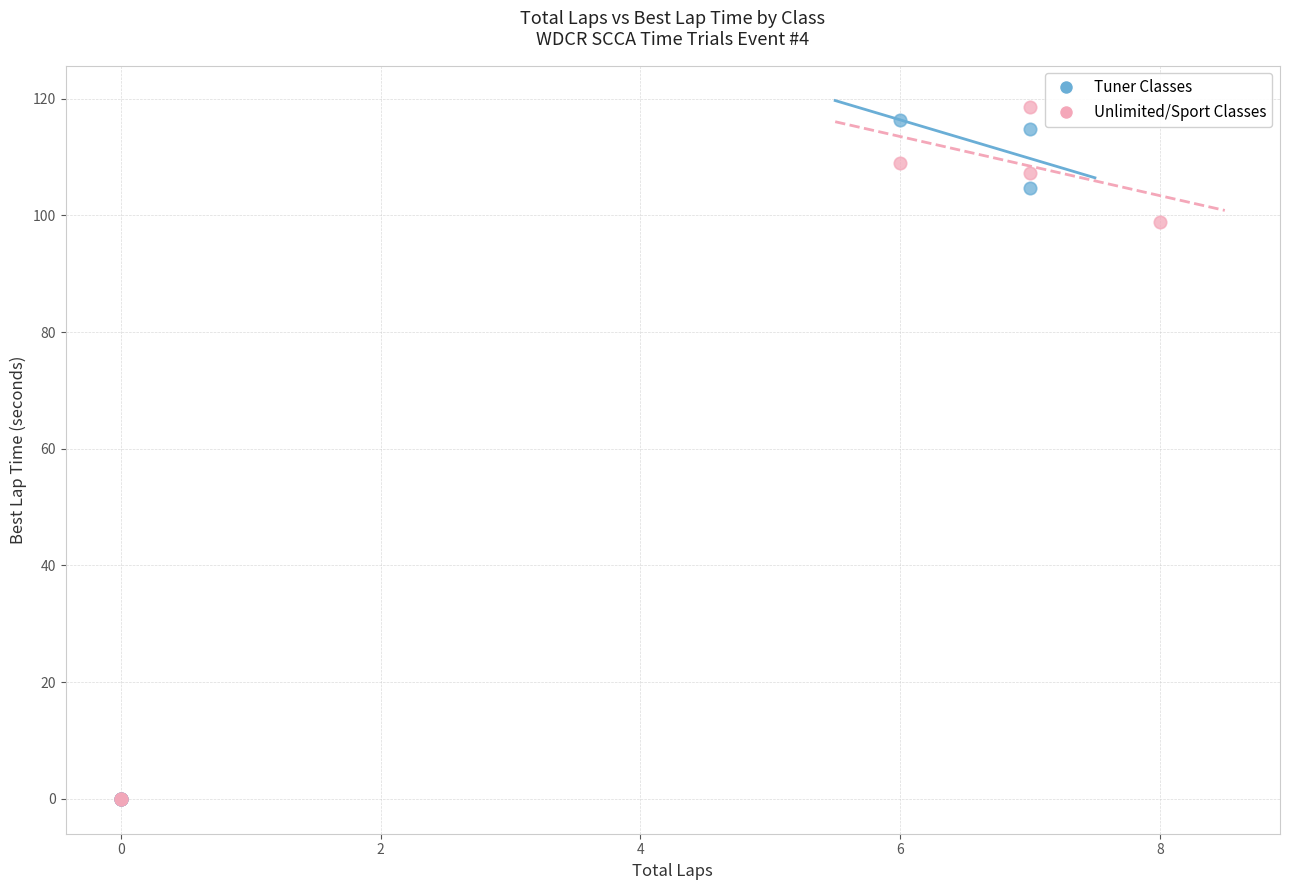

Which series has the largest Y range (max minus min)?

Unlimited/Sport Classes